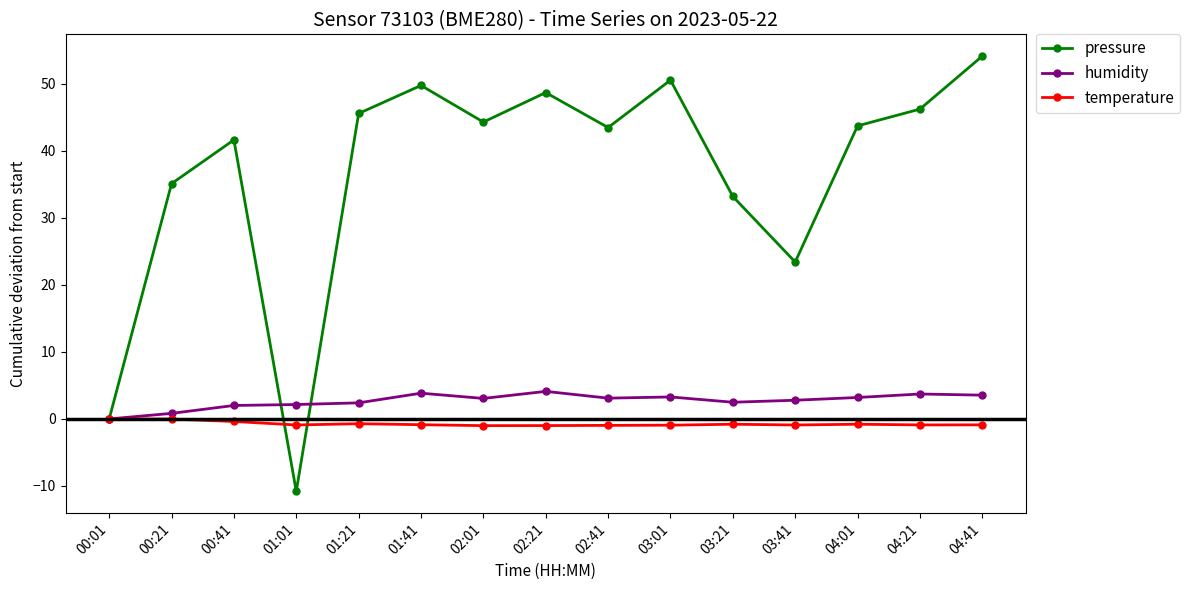

Where is the first local minimum for pressure?

01:01